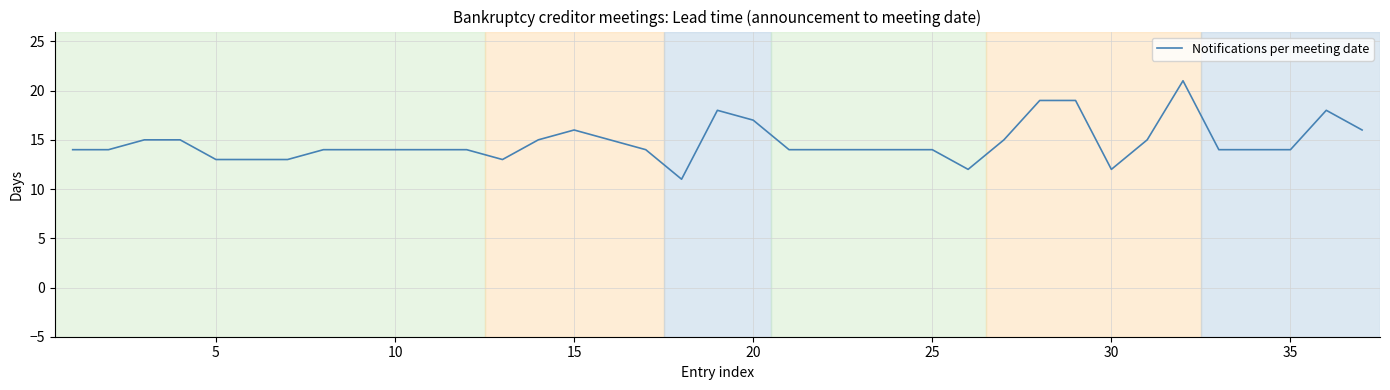

What is the greatest value displayed?

21